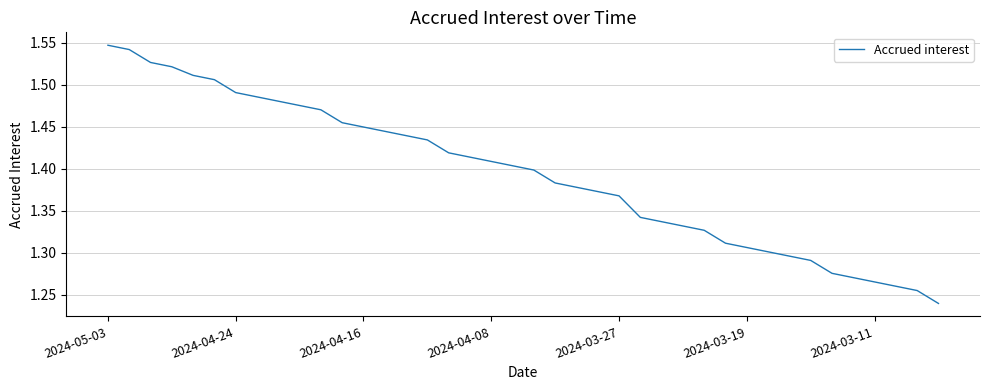

What is the difference between the maximum and minimum values?

0.3